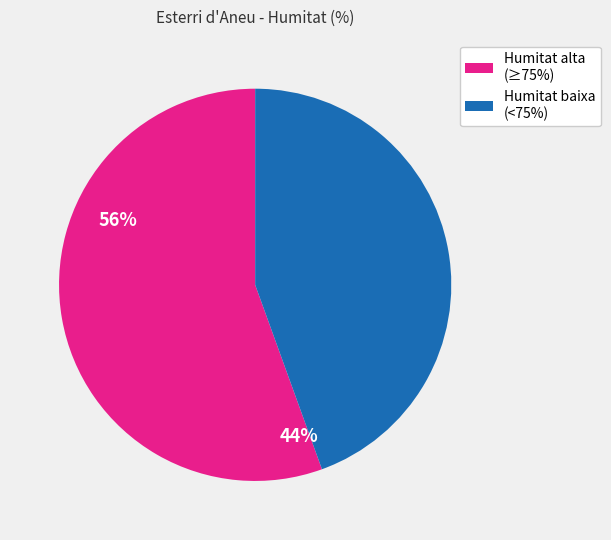

Is there any slice that represents more than half of the pie?

Yes